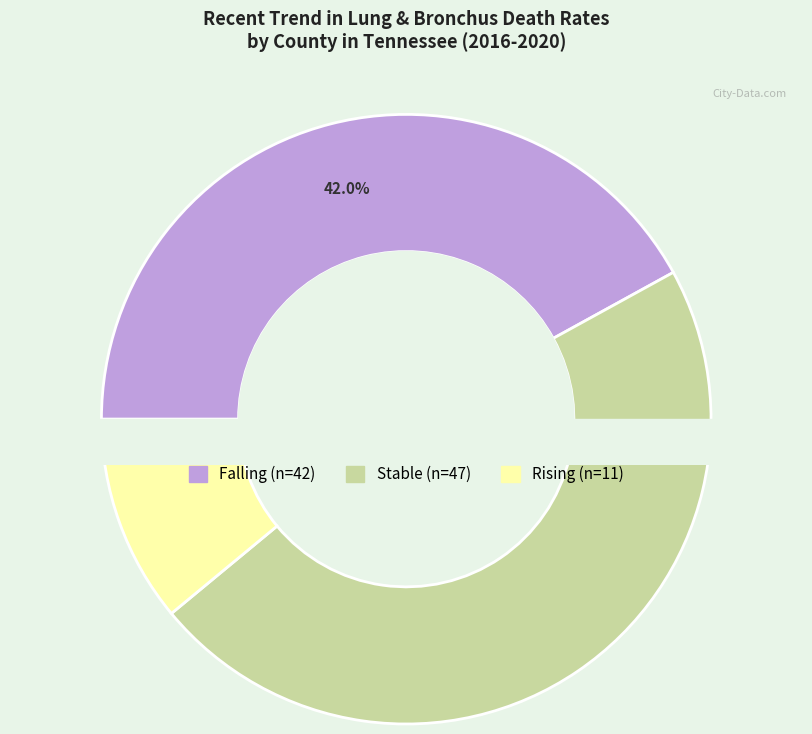

Between falling and rising, which is larger?

falling